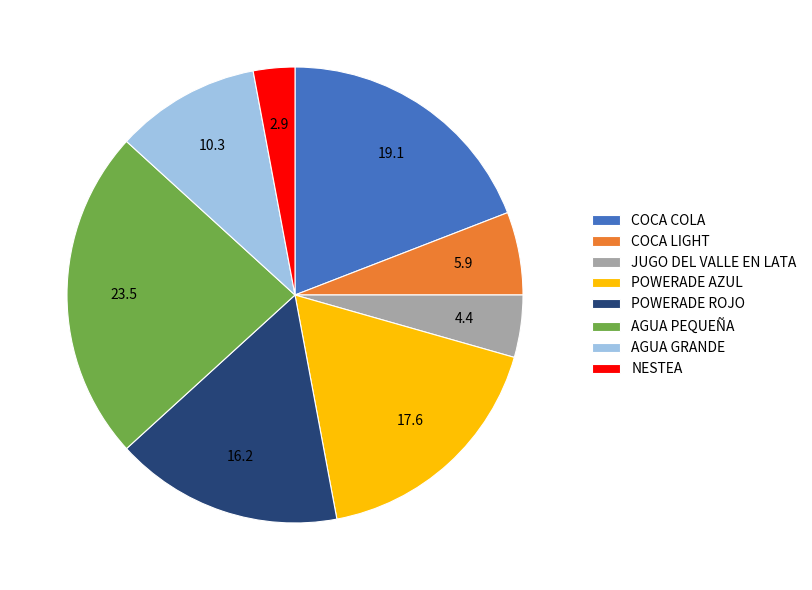

Is there any slice that represents more than half of the pie?

No